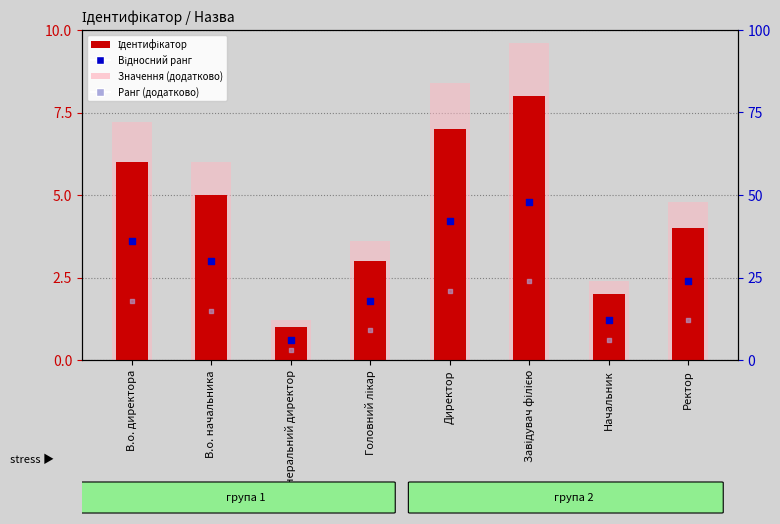

Which series reaches the maximum Y coordinate?

Значення (додатково)